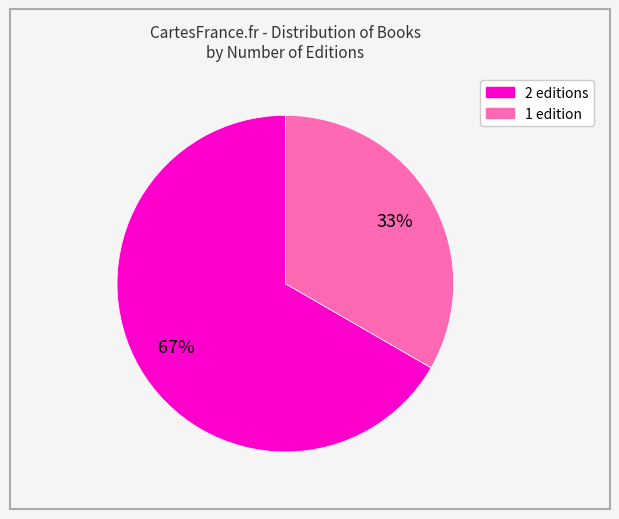

To the nearest percent, what is the average slice percentage?

50%